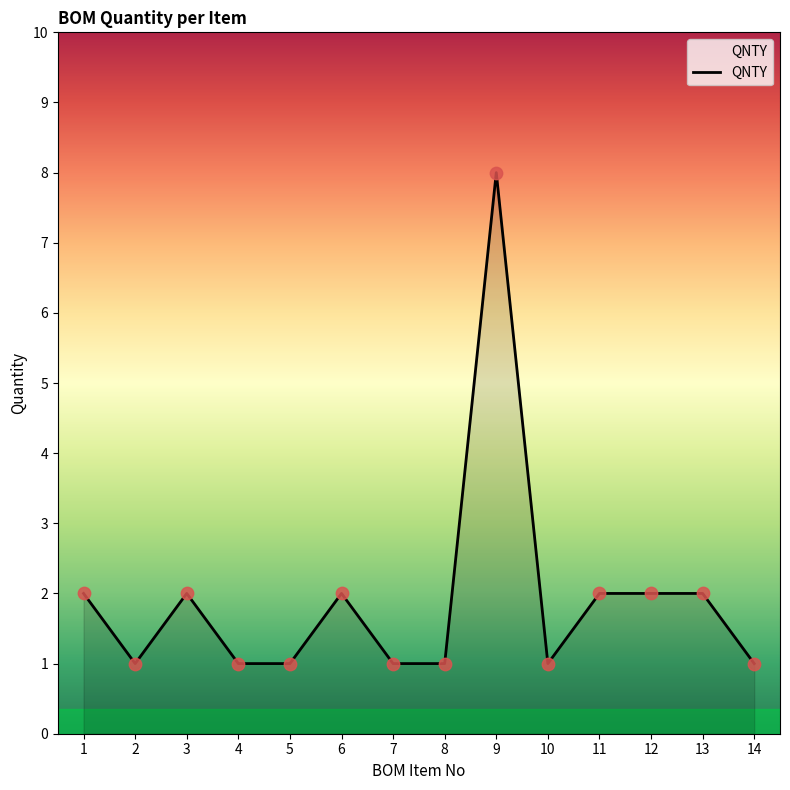

What is the ratio of the value at 1 to the value at 7?

2.0